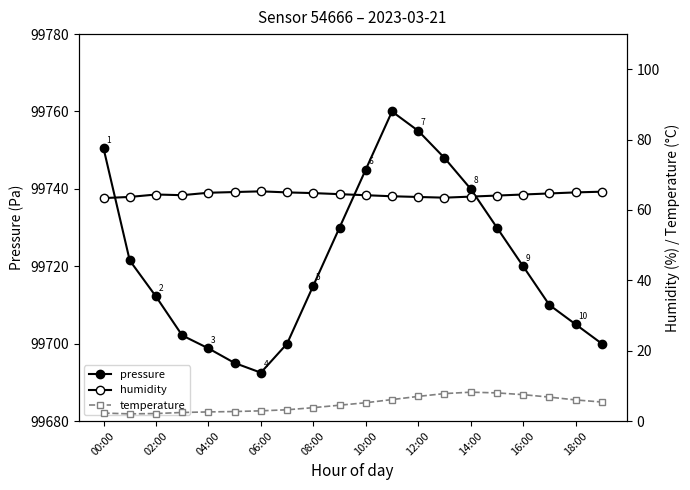

What is the highest value of the temperature series?

8.2